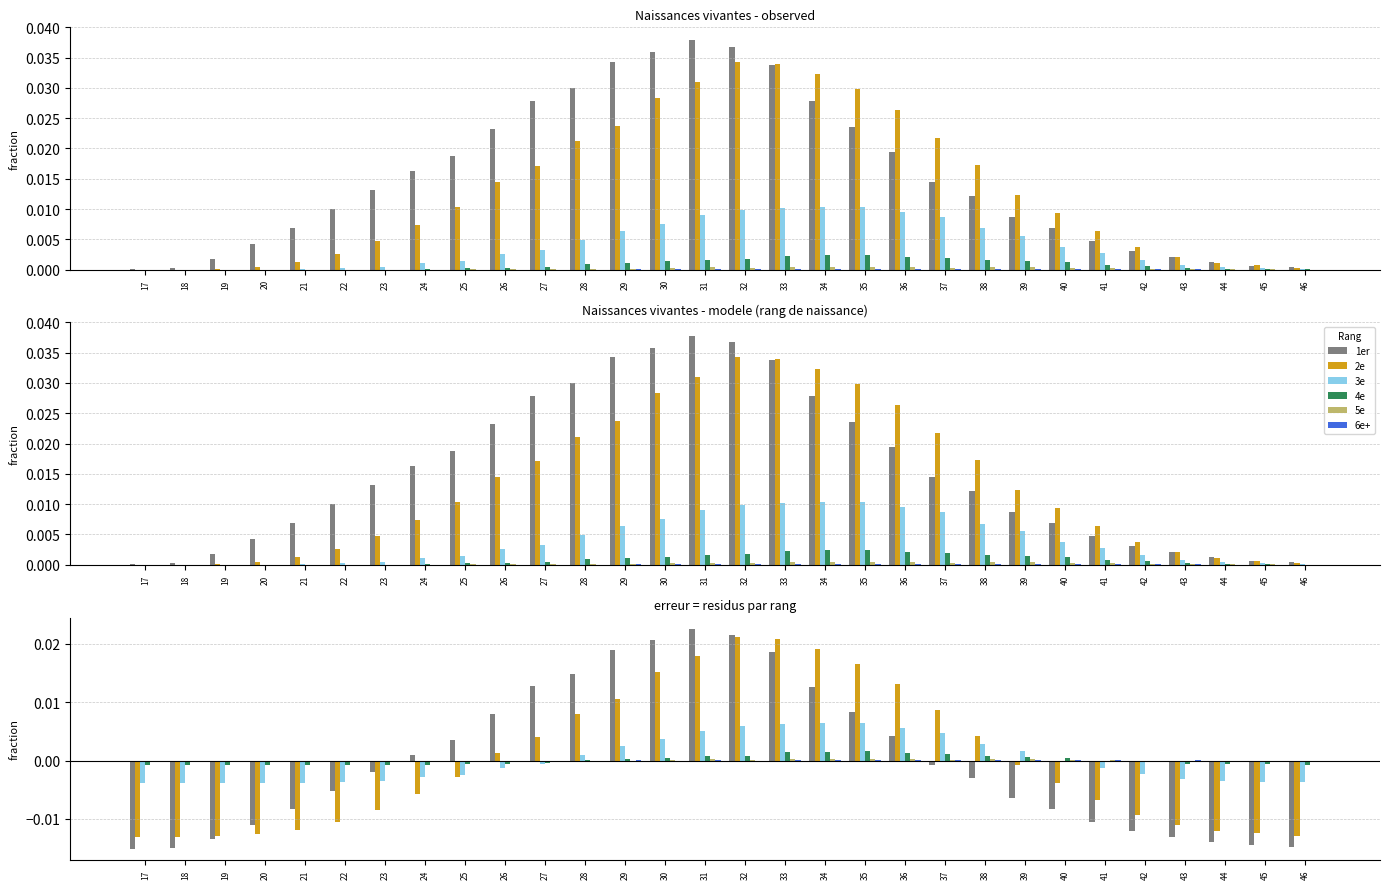

The 3e series shows -0.0 at 27. True or false?

False